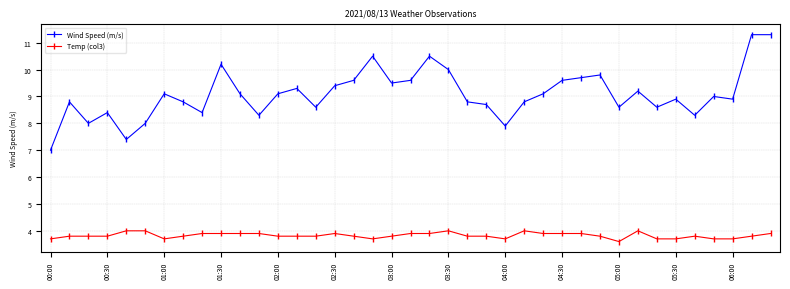

List the series in order of their overall mean, highest first.

Wind Speed (m/s), Temp (col3)